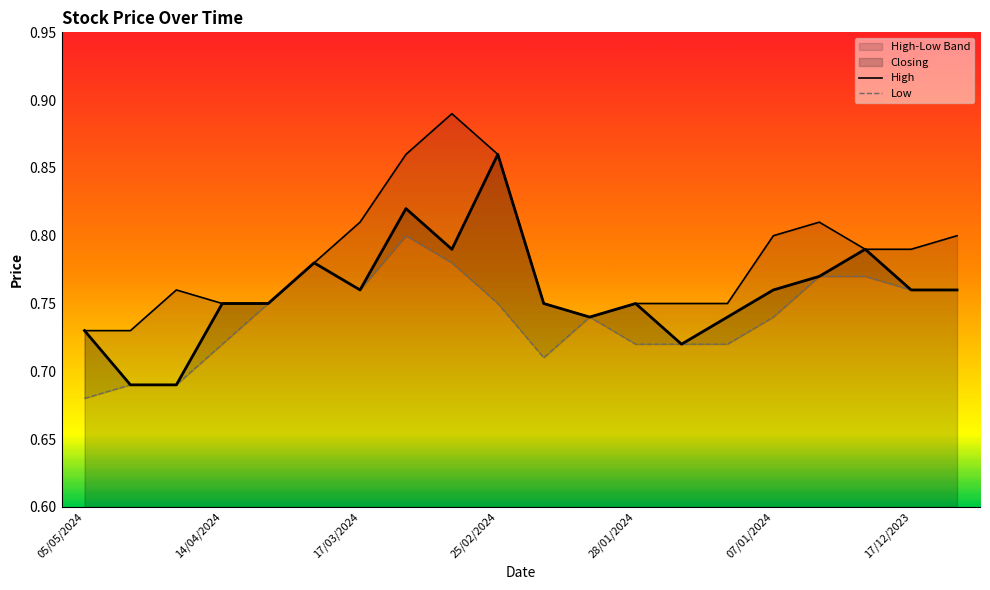

True or false: High has a value of 1.3 at 13.

False